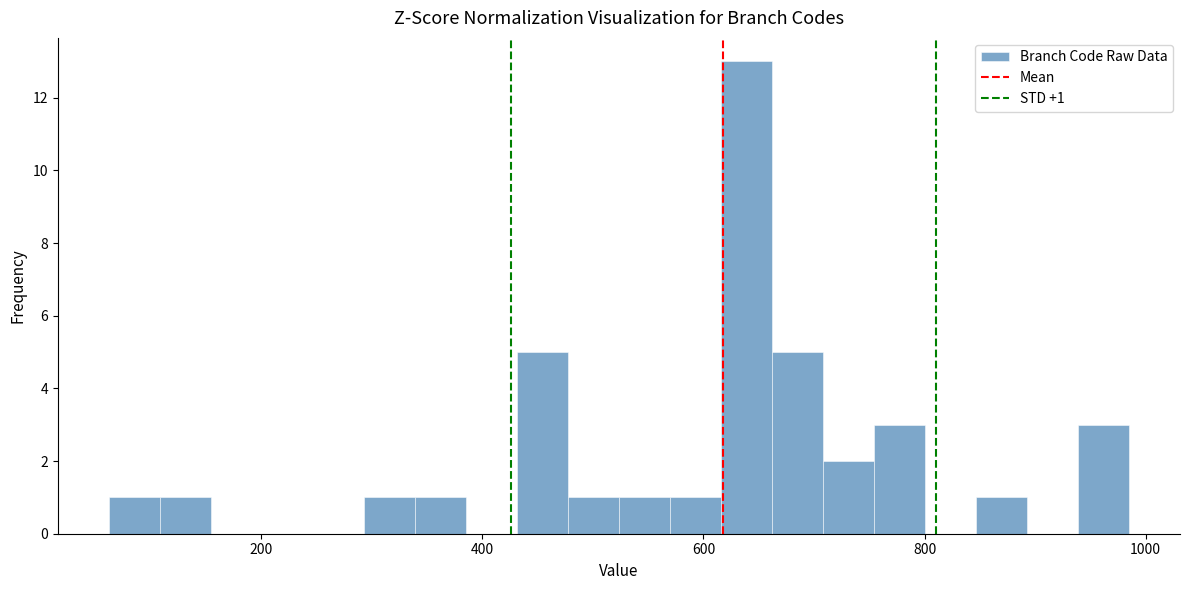

Around what value on the x-axis is the tallest bar? Give the approximate position of its centre, as read against the axis.

640